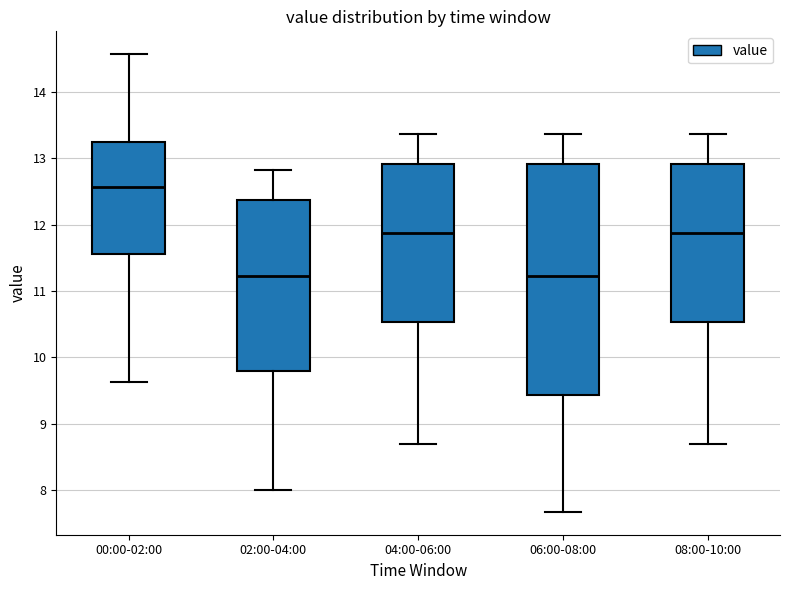

Reading left to right, transcribe this box plot: for each box, give where its median line is, the range the box spans, and where its two whiskers end, as read against the y-axis. The values are not printed on the chart, so give them approximately, as read against the axis.

00:00-02:00: median 12.6, box 11.6 to 13.2, whiskers 9.6 to 14.6
02:00-04:00: median 11.2, box 9.8 to 12.4, whiskers 8.0 to 12.8
04:00-06:00: median 11.9, box 10.5 to 12.9, whiskers 8.7 to 13.4
06:00-08:00: median 11.2, box 9.4 to 12.9, whiskers 7.7 to 13.4
08:00-10:00: median 11.9, box 10.5 to 12.9, whiskers 8.7 to 13.4